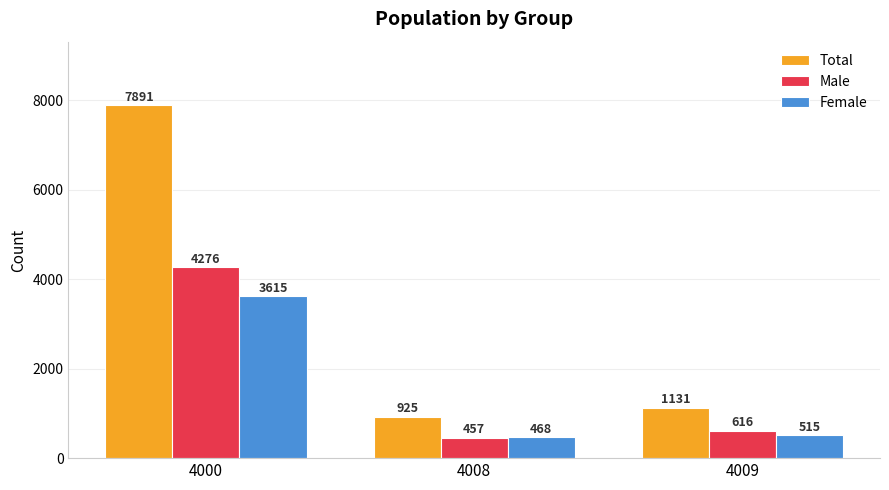

The Male series shows 966 at 4000. True or false?

False